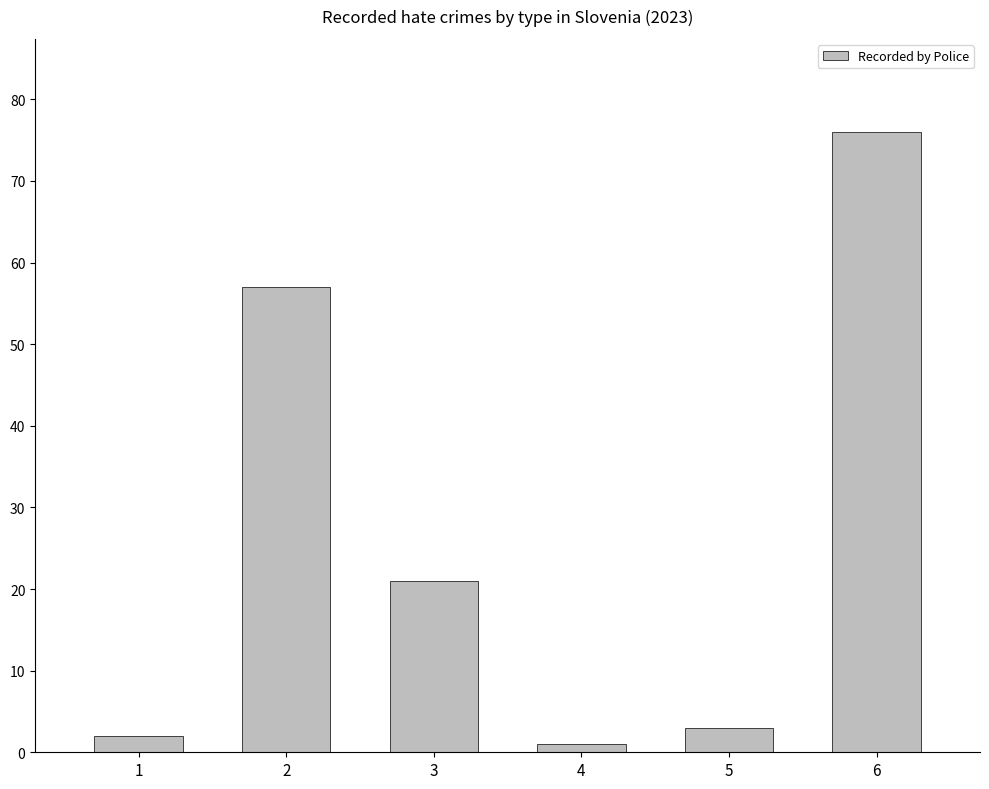

List the labels in order of value, smallest first.

4, 1, 5, 3, 2, 6